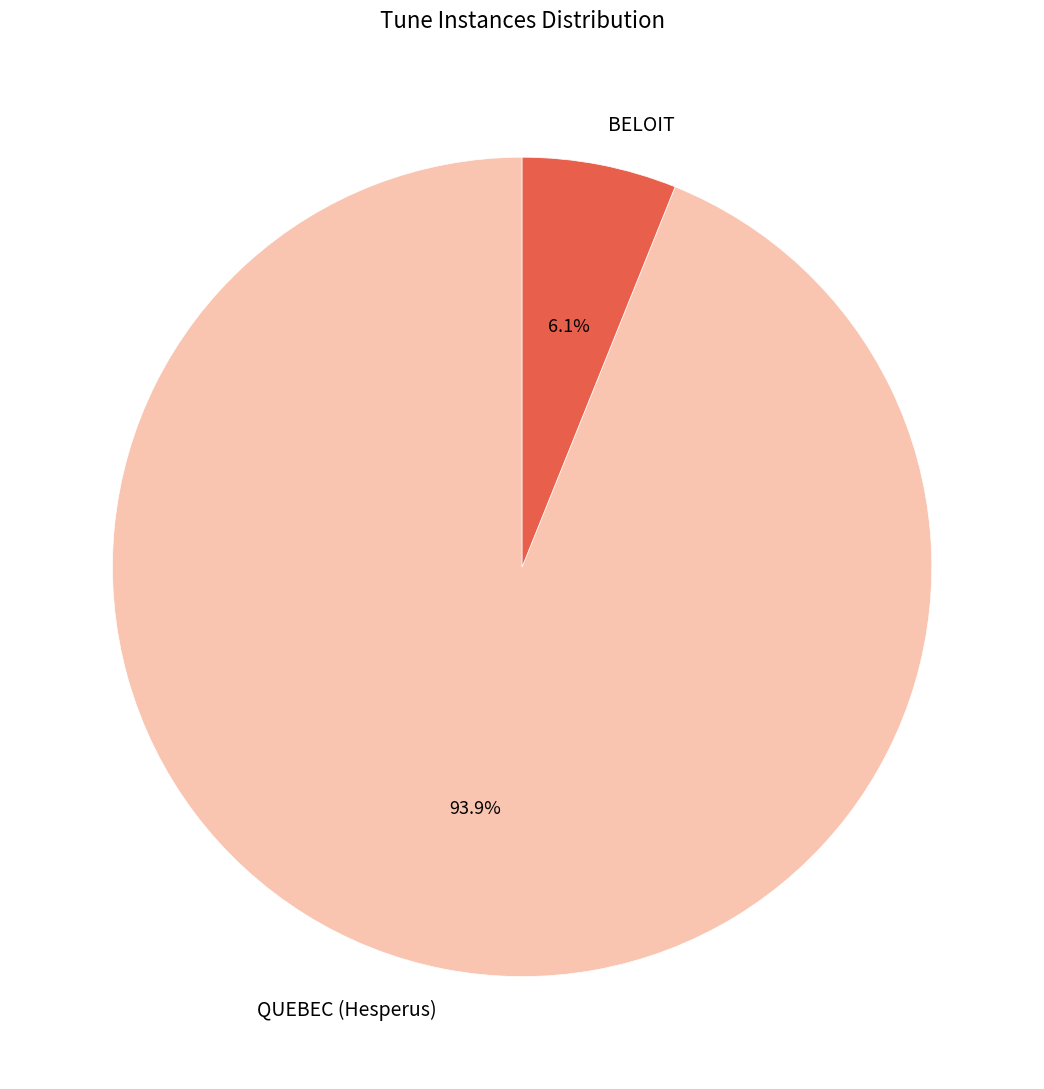

Which category accounts for the majority?

QUEBEC (Hesperus)